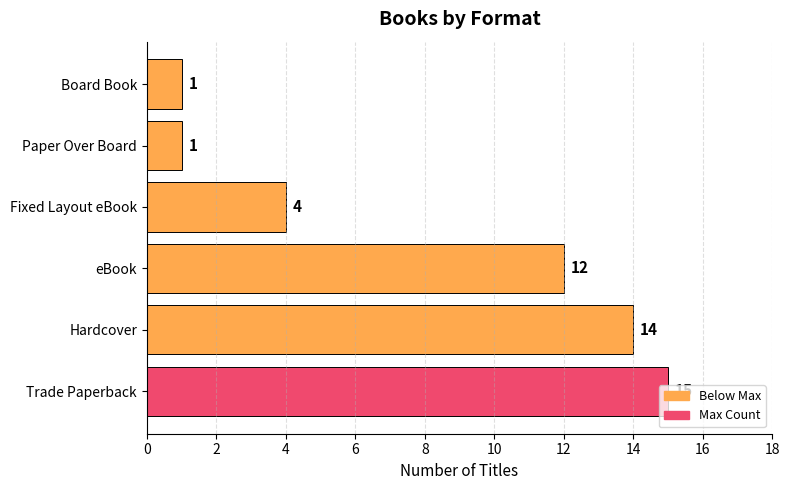

Which has a higher value, Fixed Layout eBook or Trade Paperback?

Trade Paperback